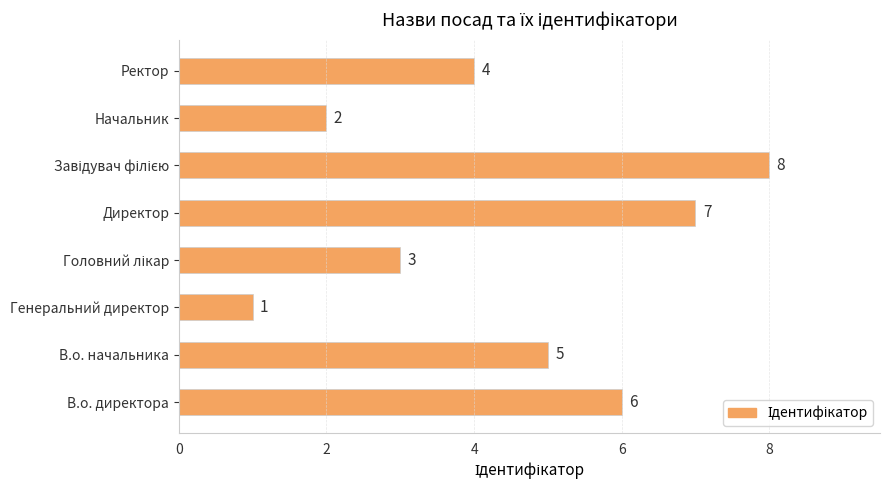

What is the approximate value at Ректор?

4